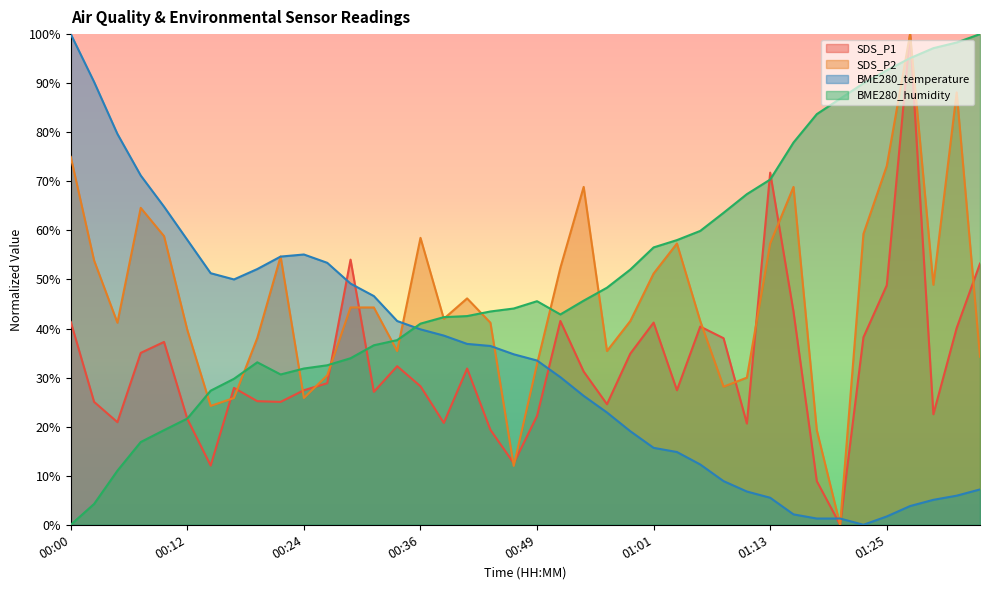

Does the chart have visible grid lines?

No